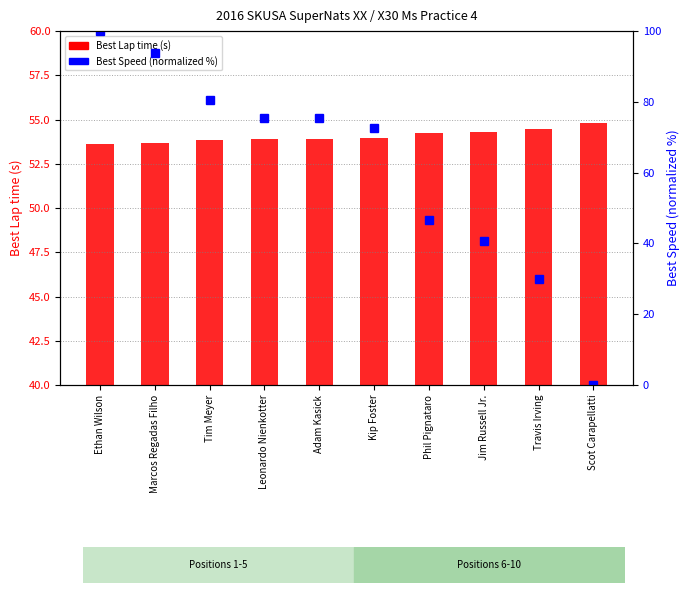

True or false: Best Speed (norm.) has a value of 93.9 at Marcos Regadas Filho.

True